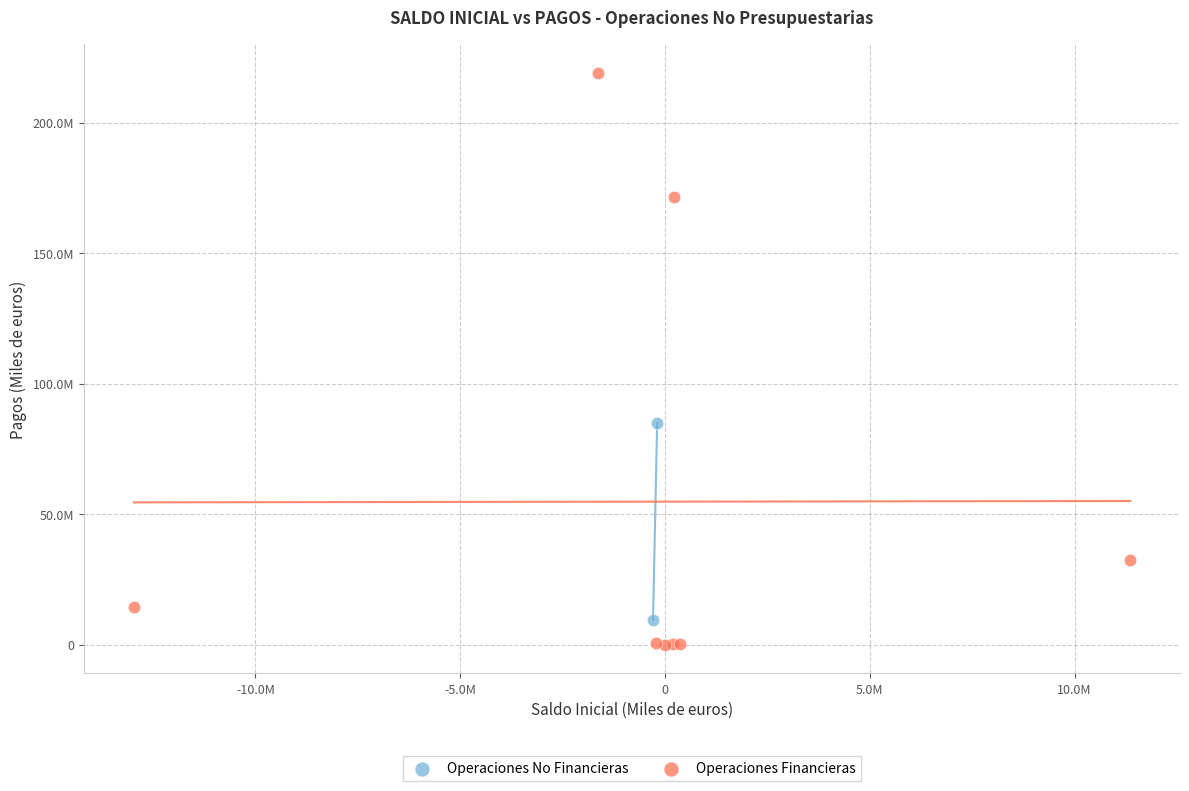

What are all the series names shown in the legend?

Operaciones No Financieras, Operaciones Financieras